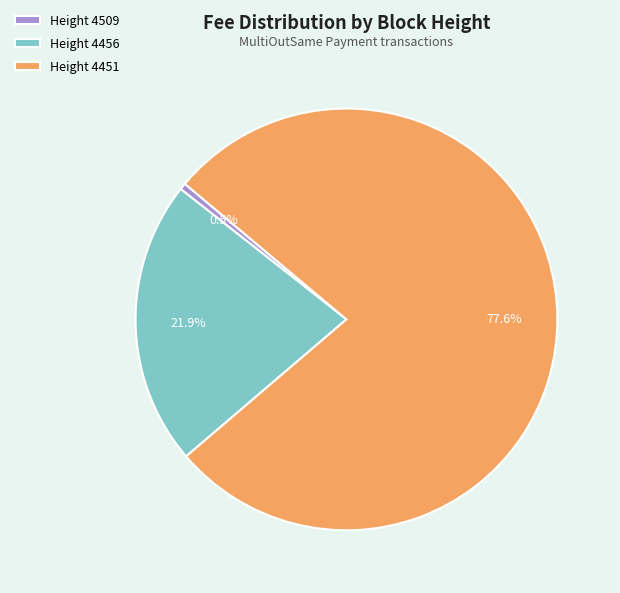

Rank the categories by value from highest to lowest.

Height 4451, Height 4456, Height 4509